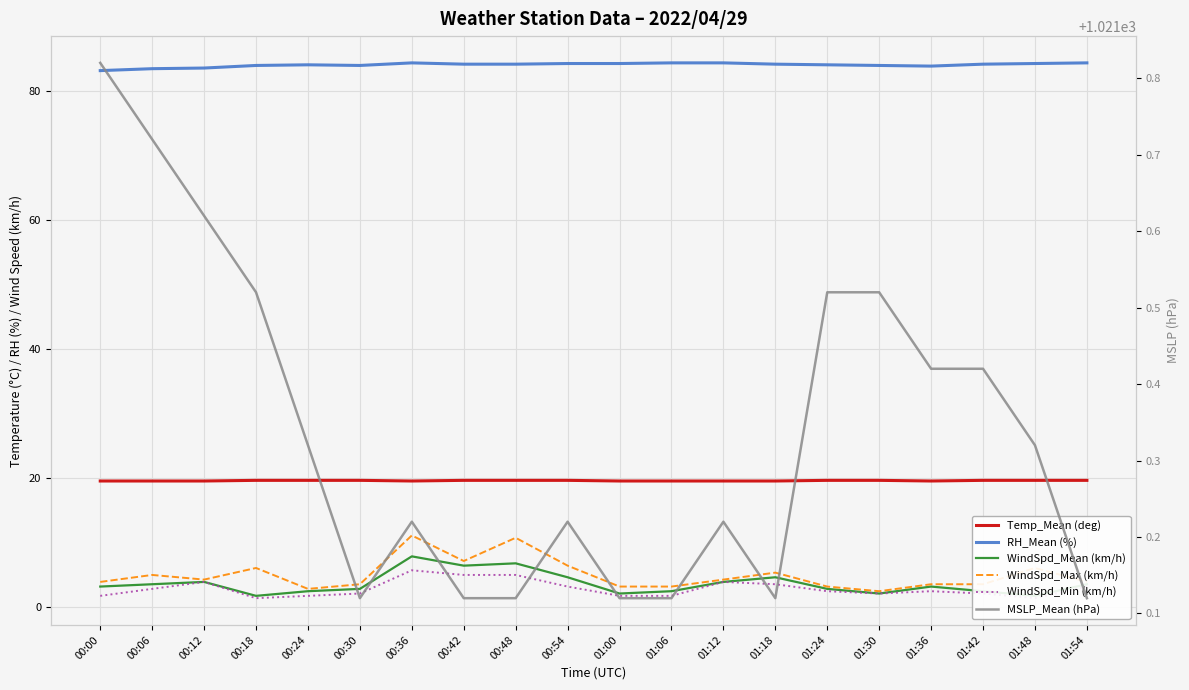

What is the spread (max minus min) of values at 00:18?

1020.1